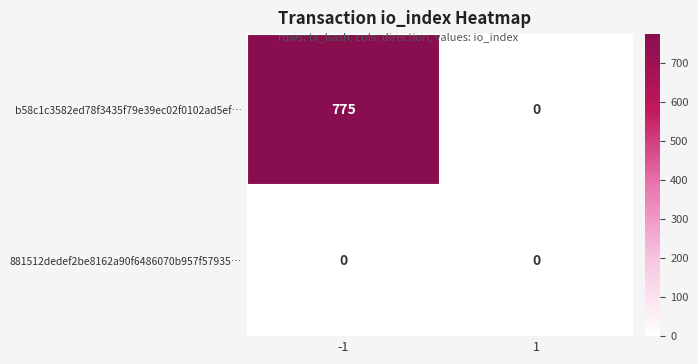

What is the greatest value displayed?

775